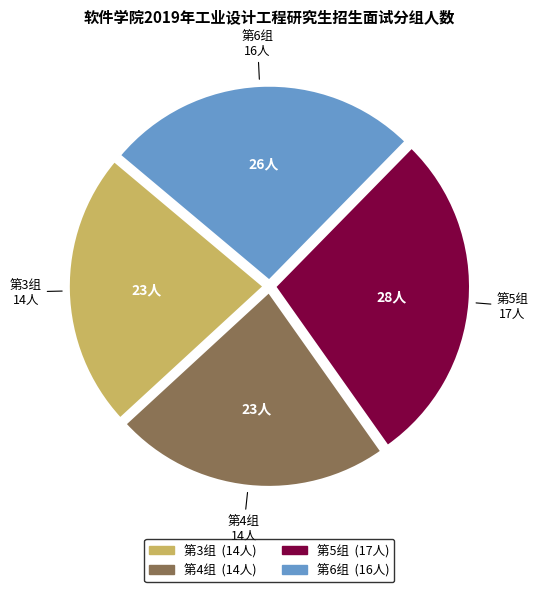

Combined, do 第3组 and 第5组 account for over 50%?

Yes